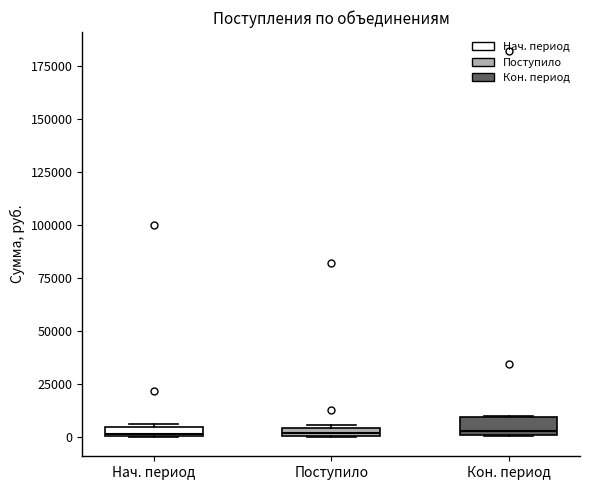

Where is the upper edge of the box for Нач. период on the y-axis? The values are not printed on the chart, so give them approximately, as read against the axis.

5000